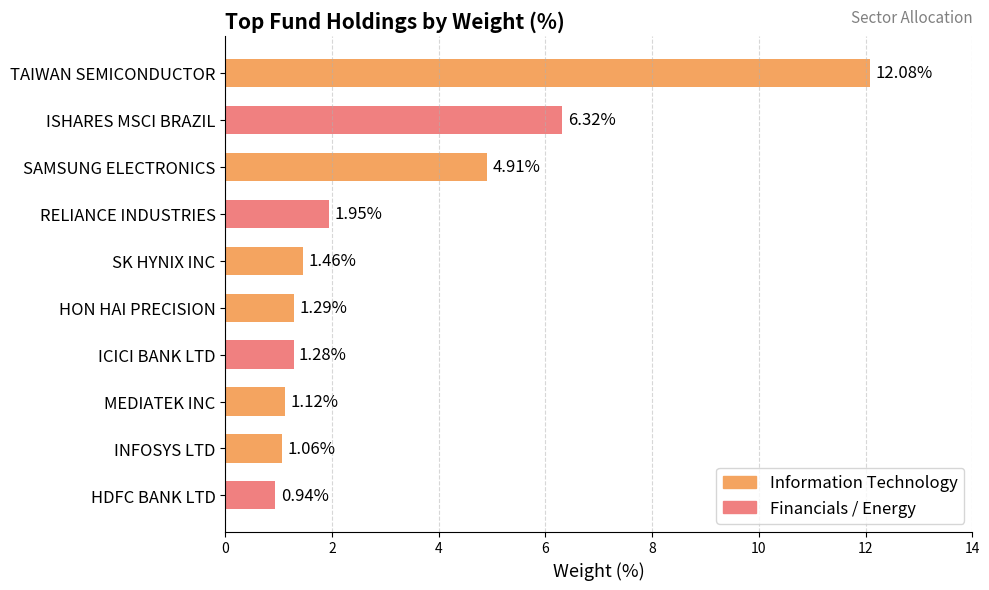

List the labels in order of value, largest first.

TAIWAN SEMICONDUCTOR, ISHARES MSCI BRAZIL, SAMSUNG ELECTRONICS, RELIANCE INDUSTRIES, SK HYNIX INC, HON HAI PRECISION, ICICI BANK LTD, MEDIATEK INC, INFOSYS LTD, HDFC BANK LTD